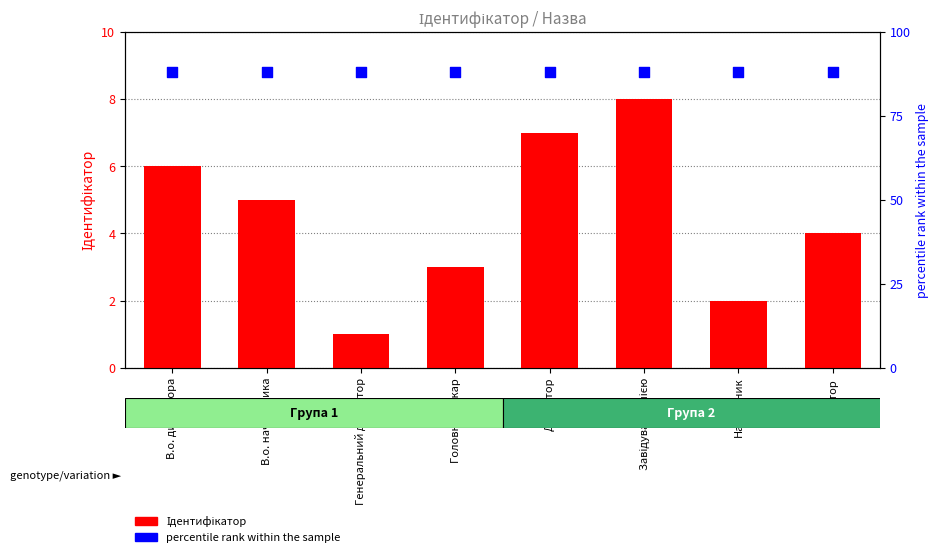

Which series has the largest total across all categories?

percentile rank within the sample